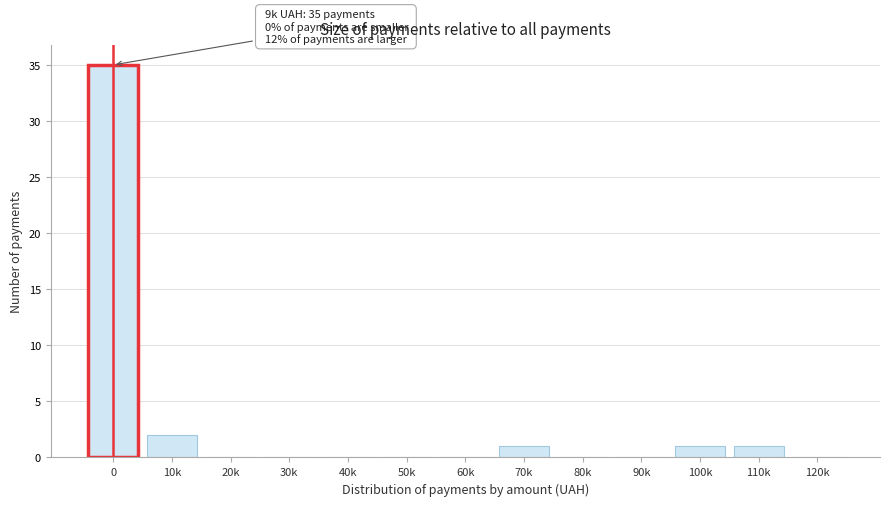

Reading left to right, extract all data points from this chart.

0=35	10k=2	20k=0	30k=0	40k=0	50k=0	60k=0	70k=1	80k=0	90k=0	100k=1	110k=1	120k=0